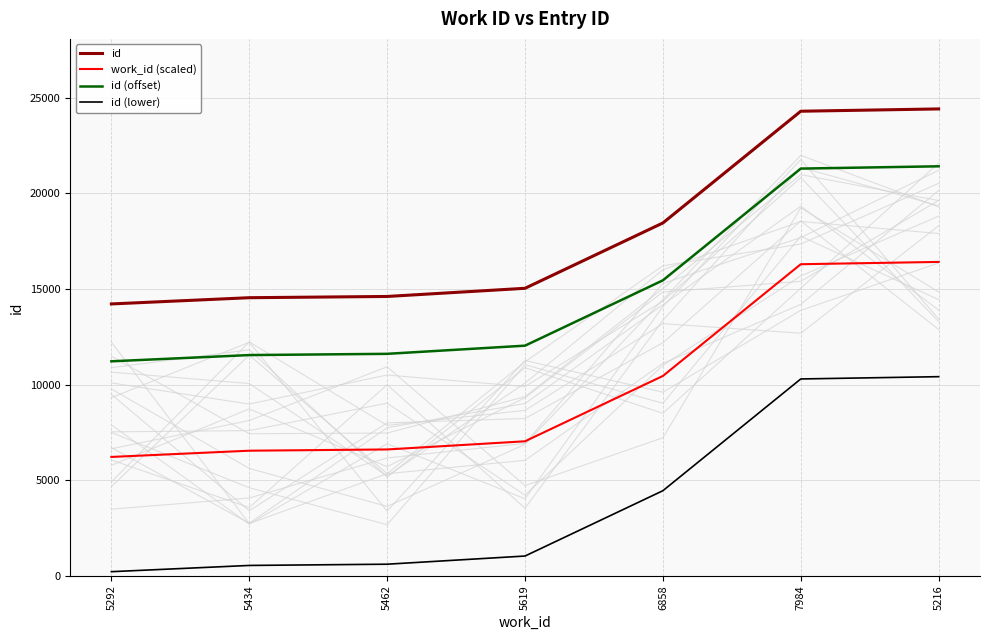

Reading right to left, transcribe all the data shown in this chart.

id: 5216=24415	7984=24295	6858=18452	5619=15036	5462=14609	5434=14544	5292=14218
work_id (scaled): 5216=16415	7984=16295	6858=10452	5619=7036	5462=6609	5434=6544	5292=6218
id (offset): 5216=21415	7984=21295	6858=15452	5619=12036	5462=11609	5434=11544	5292=11218
id (lower): 5216=10415	7984=10295	6858=4452	5619=1036	5462=609	5434=544	5292=218